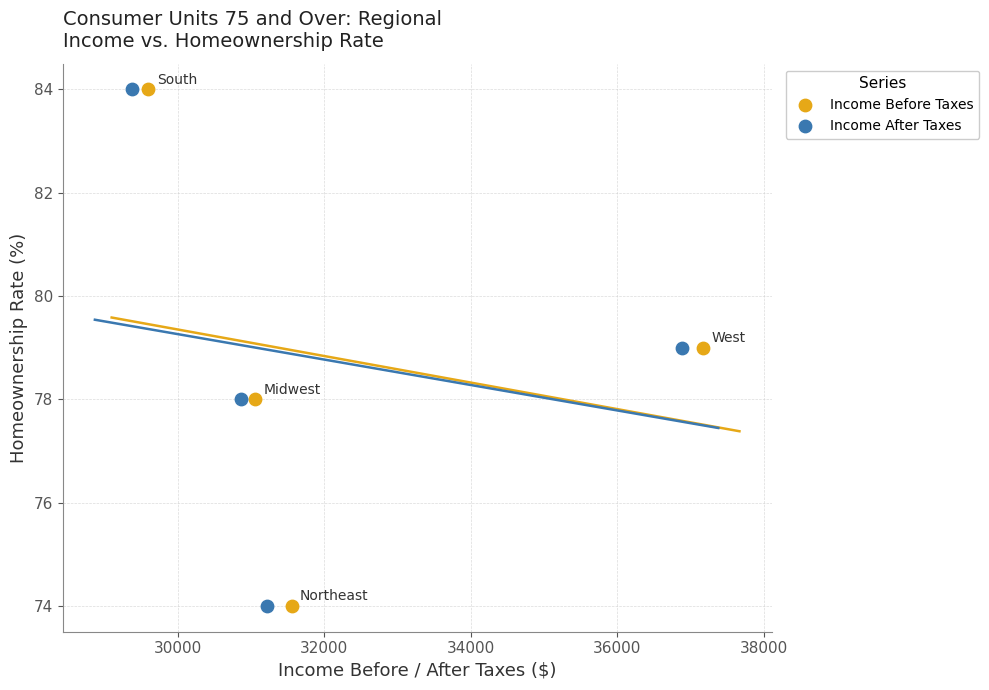

What are all the series names shown in the legend?

Income Before Taxes, Income After Taxes